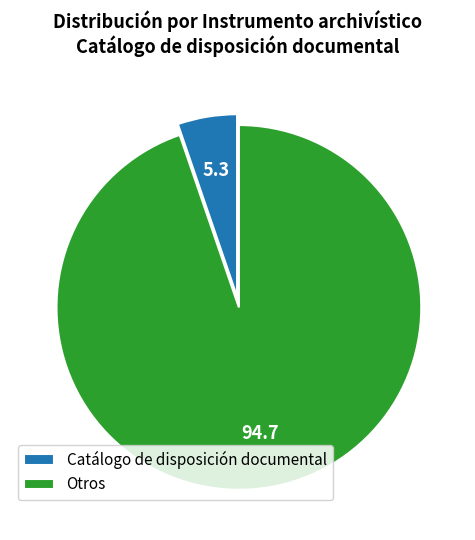

Does any single category account for the majority?

Yes